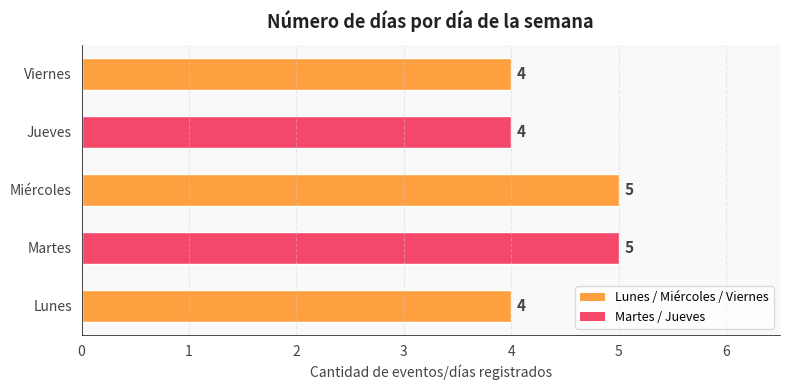

Count the values in the range 4 to 5.

5